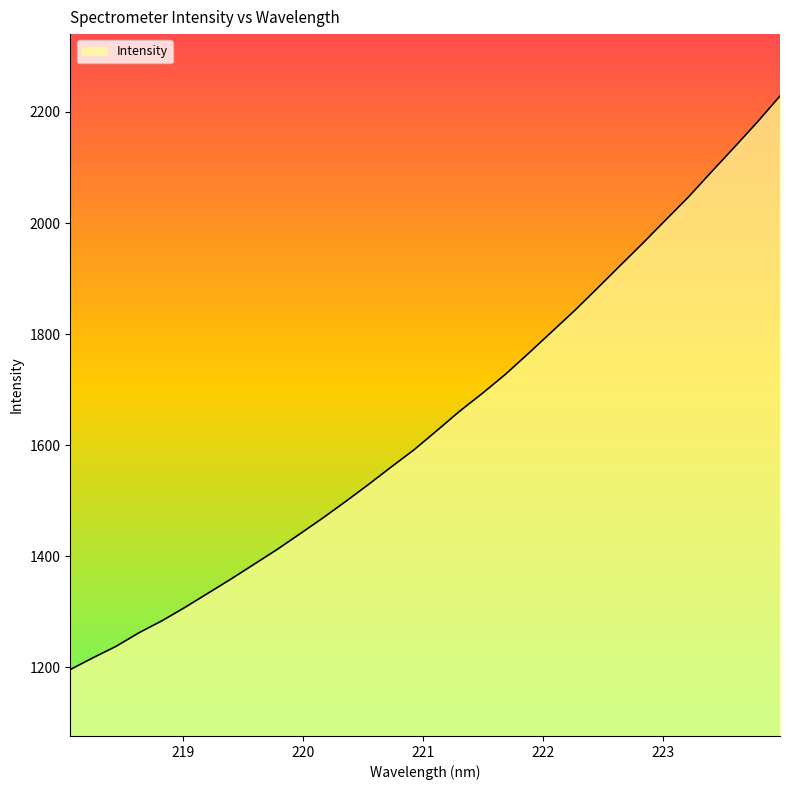

What is the minimum value shown in the chart?

1196.2